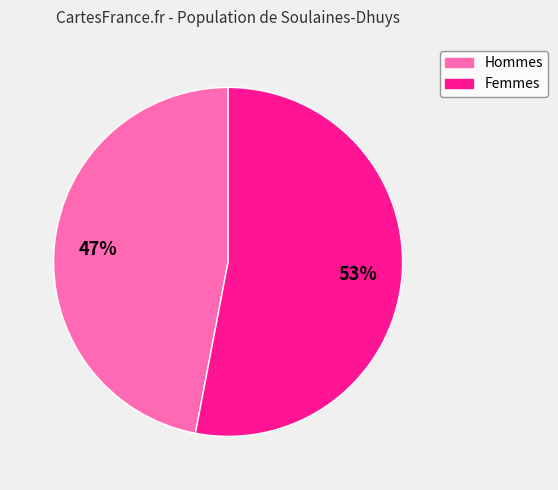

To the nearest percent, what percentage of the pie is Hommes?

47%